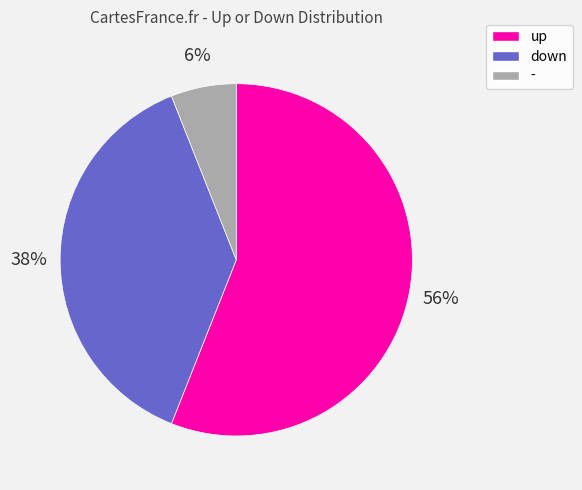

To the nearest percent, what is the average slice percentage?

33%